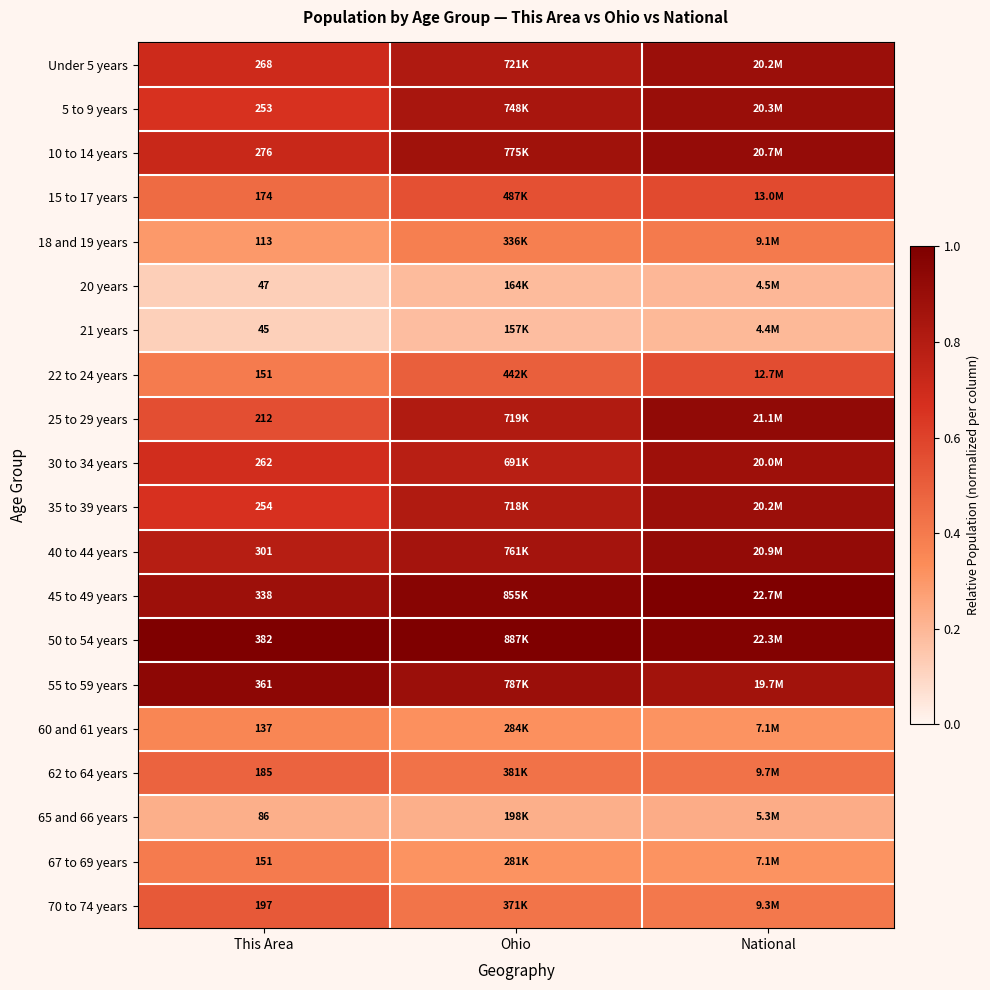

Which series has the largest total across all categories?

50 to 54 years